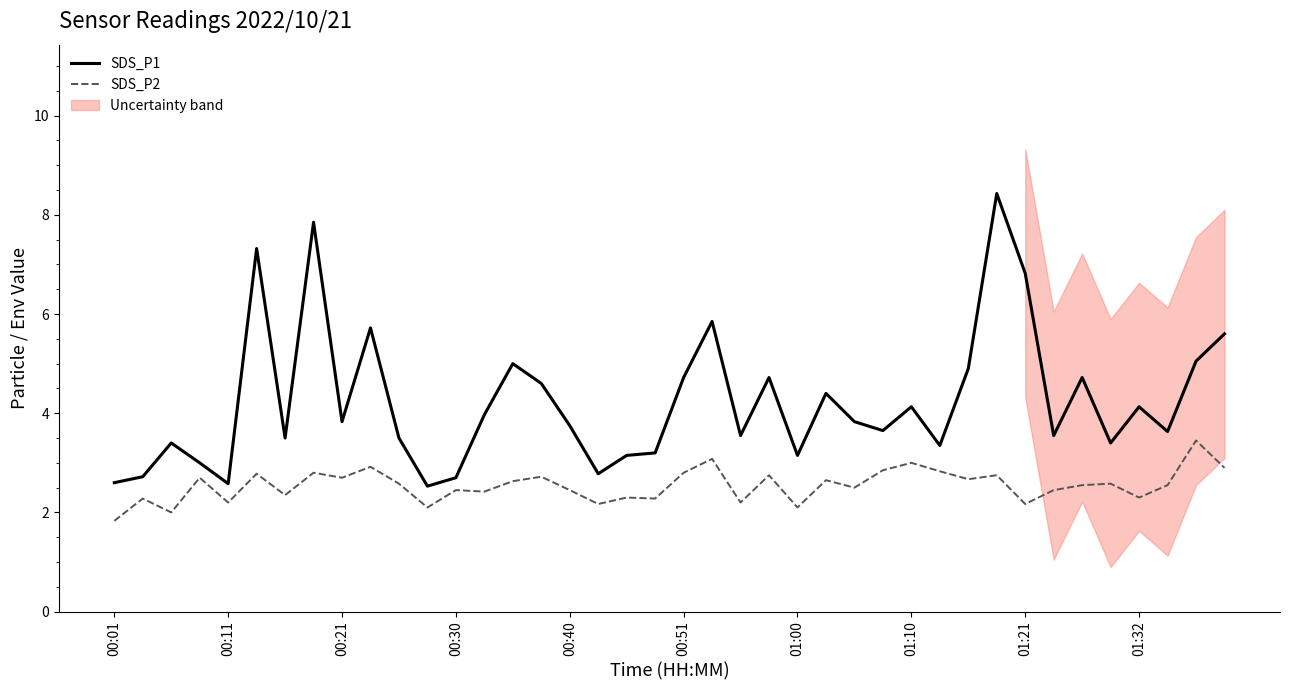

Is this an area chart (filled region under the line)?

No